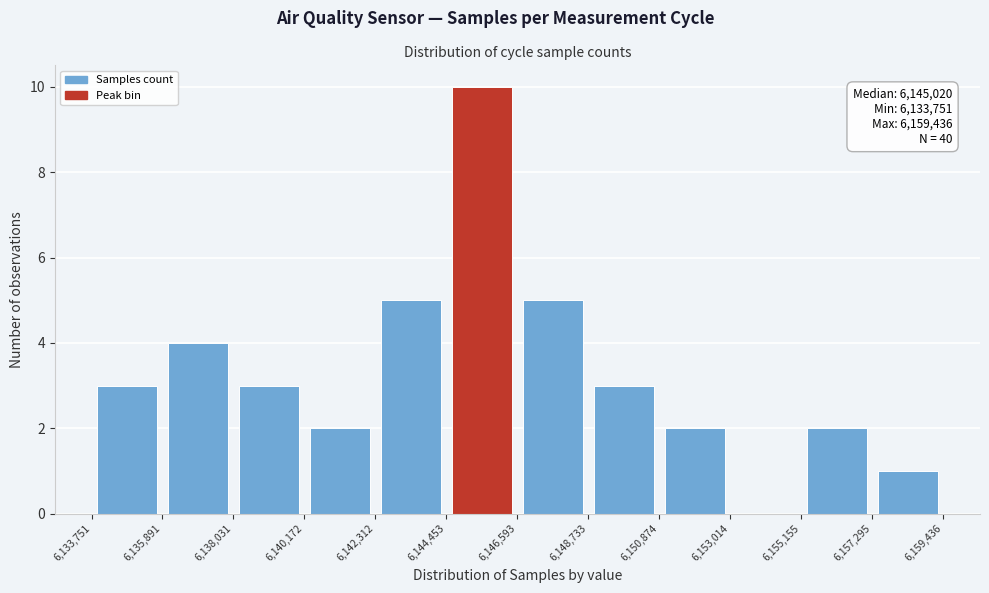

Over which range of the x-axis is the bar tallest?

6,144,453 to 6,146,593